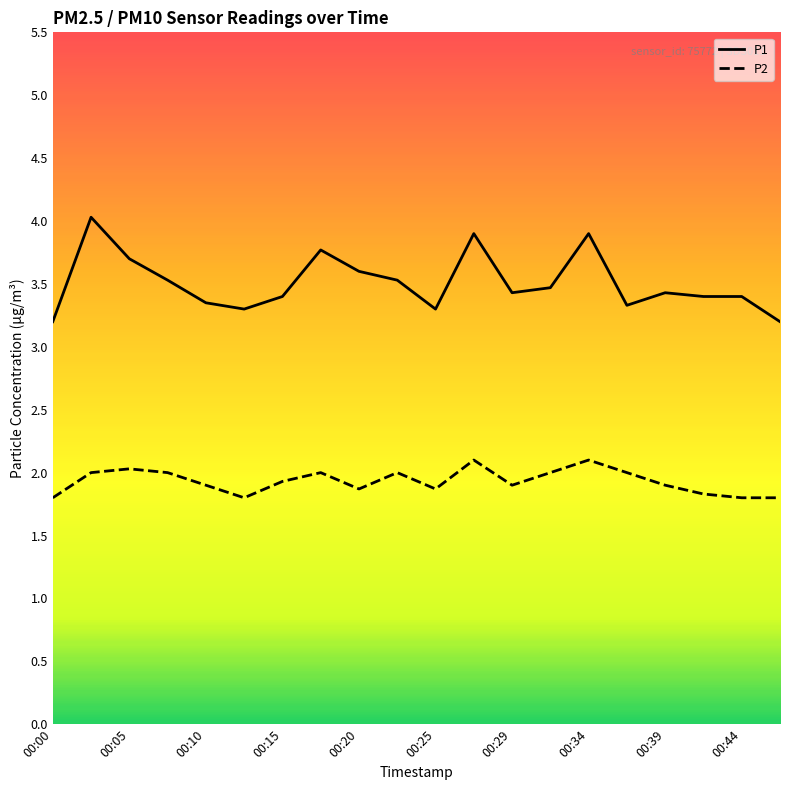

True or false: P2 and P1 cross at least once.

False